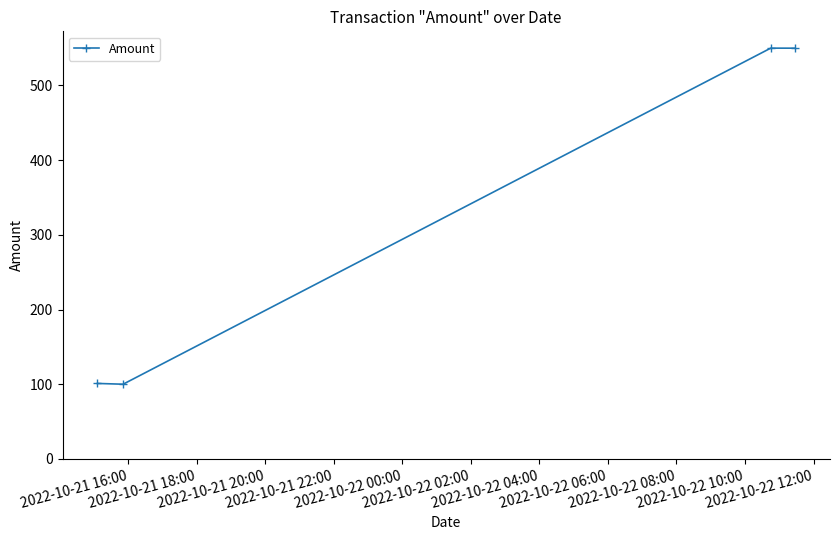

What is the value of the 2nd point from the left?

100.0